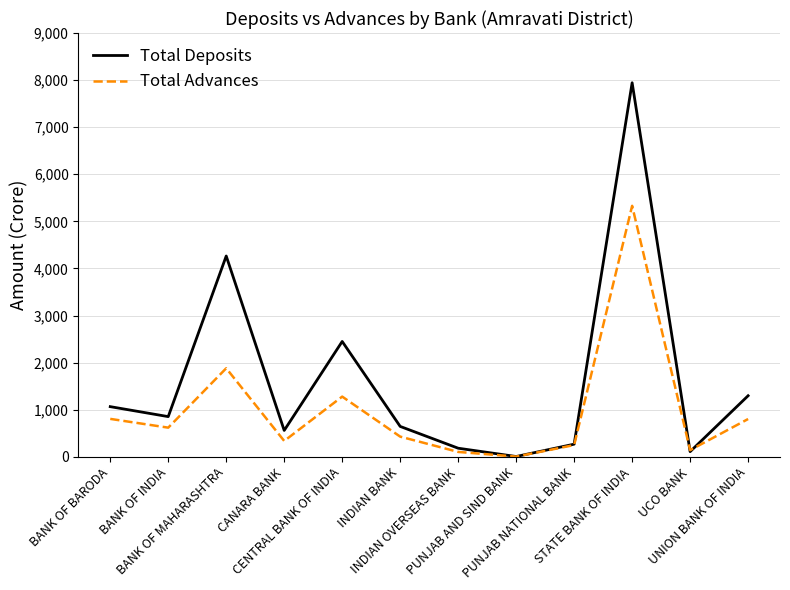

Which series has the largest range (max minus min)?

Total Deposits